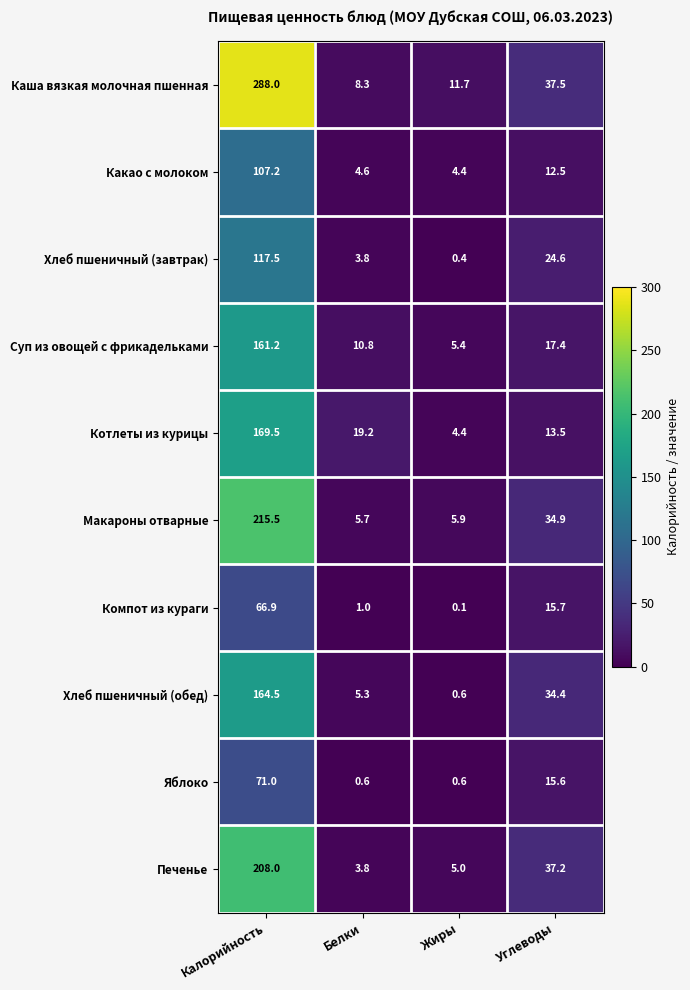

At which category is the sum across all series the highest?

Калорийность